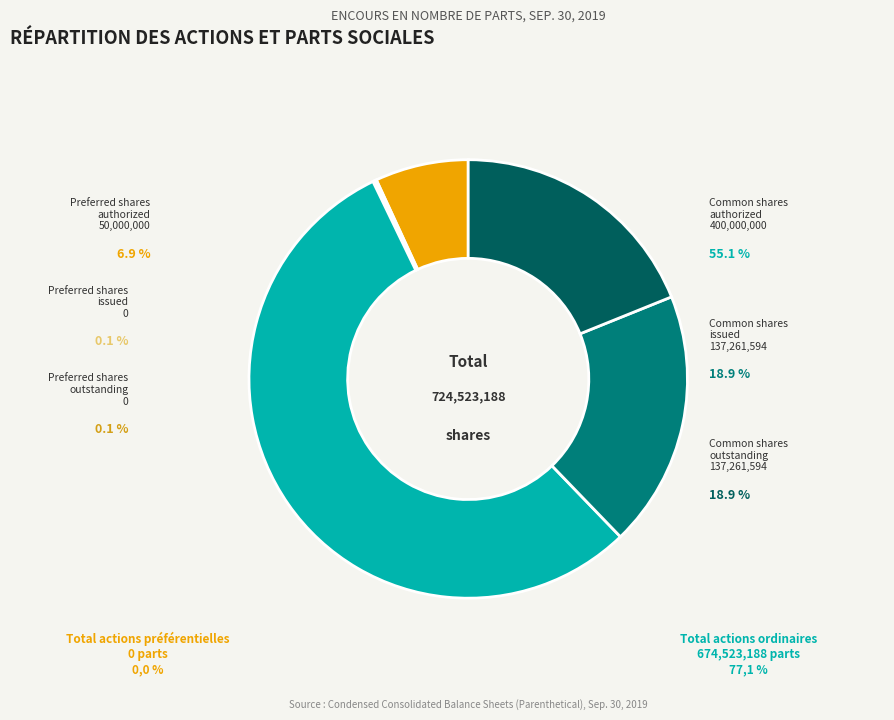

To the nearest percent, what percentage of the pie is Preferred stock, shares authorized?

7%